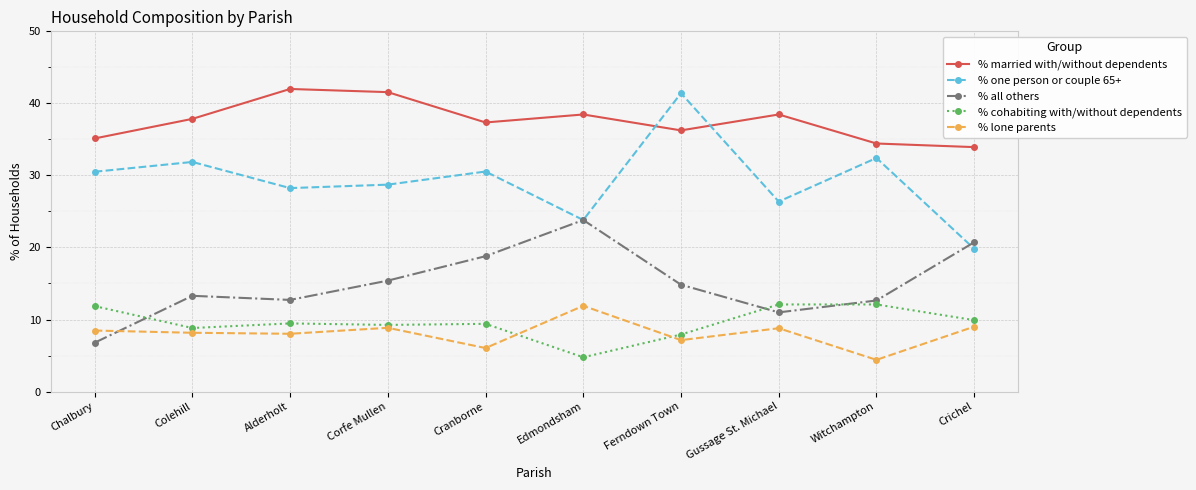

True or false: % cohabiting with/without dependents and % married with/without dependents intersect in this chart.

False